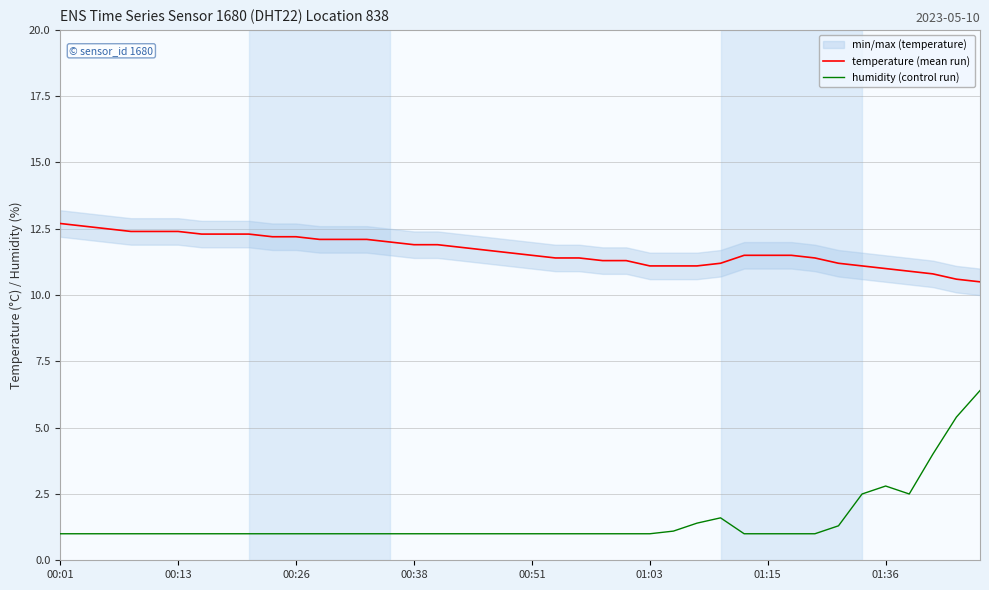

List the series in order of their peak value, highest first.

temperature (mean run), humidity (control run)